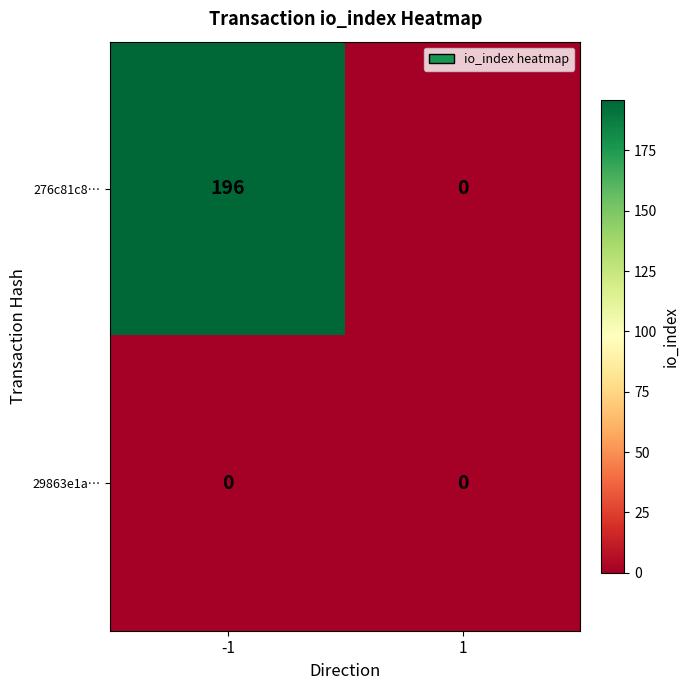

Which series changed the most between -1 and 1?

276c81c8…